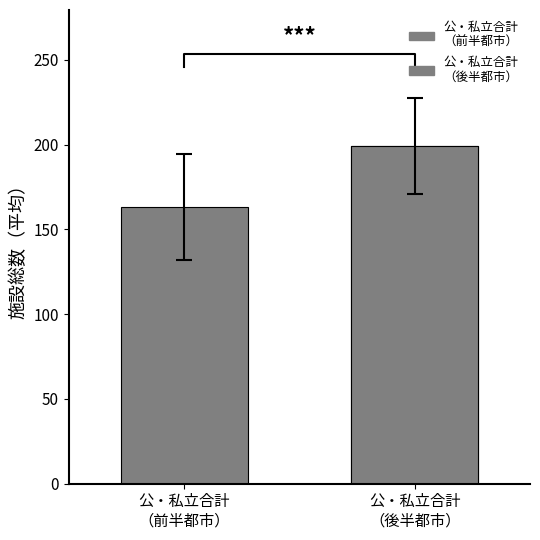

What is the greatest value displayed?

199.5